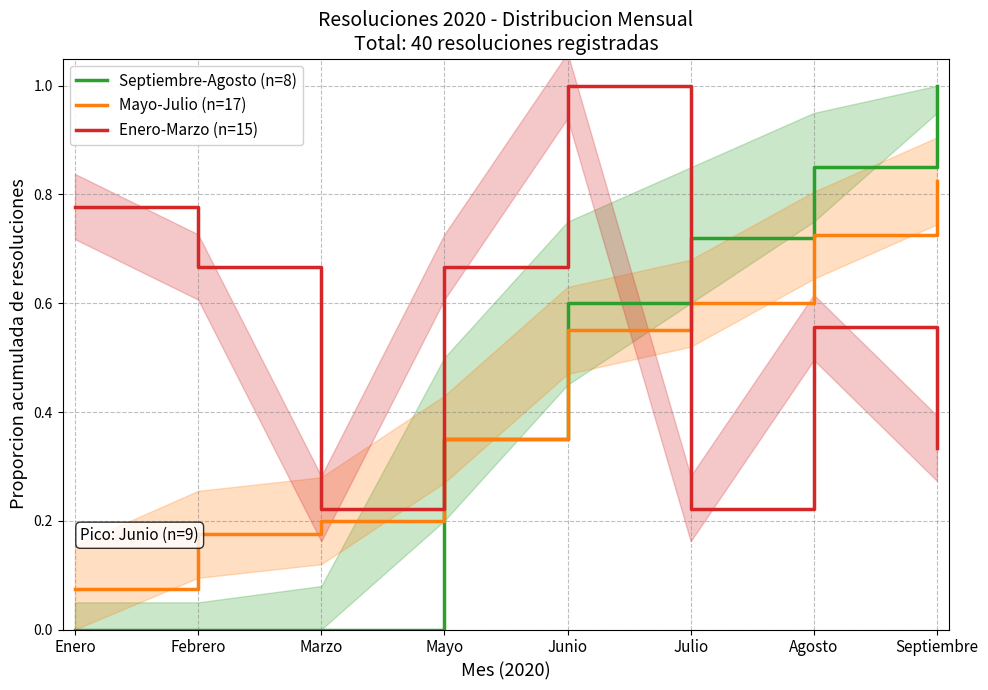

Reading right to left, list all the values displayed in this chart.

Septiembre-Agosto (n=8): Septiembre=1.0	Agosto=0.8	Julio=0.7	Junio=0.6	Mayo=0.3	Marzo=0.0	Febrero=0.0	Enero=0.0
Mayo-Julio (n=17): Septiembre=0.8	Agosto=0.7	Julio=0.6	Junio=0.6	Mayo=0.3	Marzo=0.2	Febrero=0.2	Enero=0.1
Enero-Marzo (n=15): Septiembre=0.3	Agosto=0.6	Julio=0.2	Junio=1.0	Mayo=0.7	Marzo=0.2	Febrero=0.7	Enero=0.8